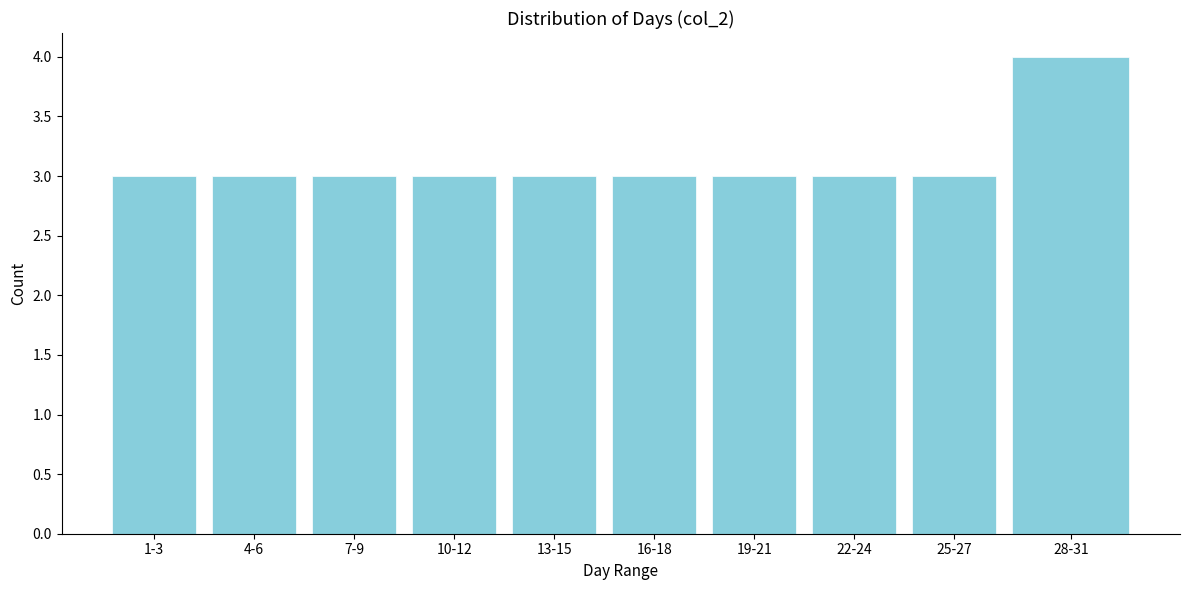

Reading left to right, transcribe all the data shown in this chart.

3	3	3	3	3	3	3	3	3	4